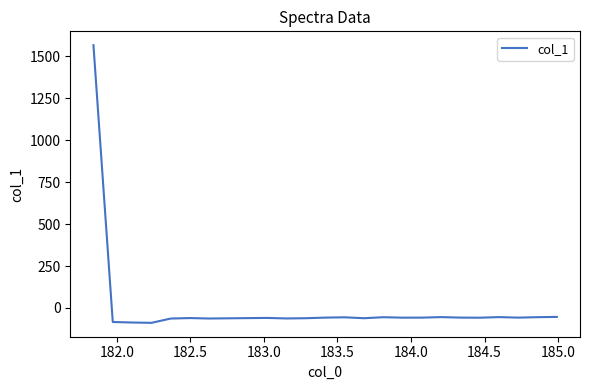

What is the maximum value shown in the chart?

1565.7